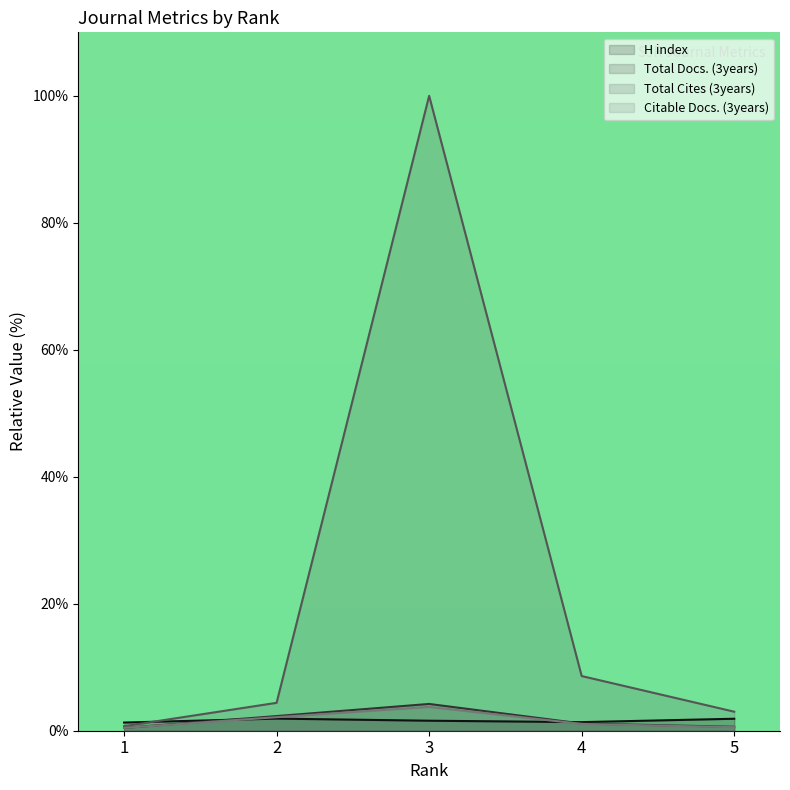

Is it true that Citable Docs. (3years) equals 0.2 at 4?

False